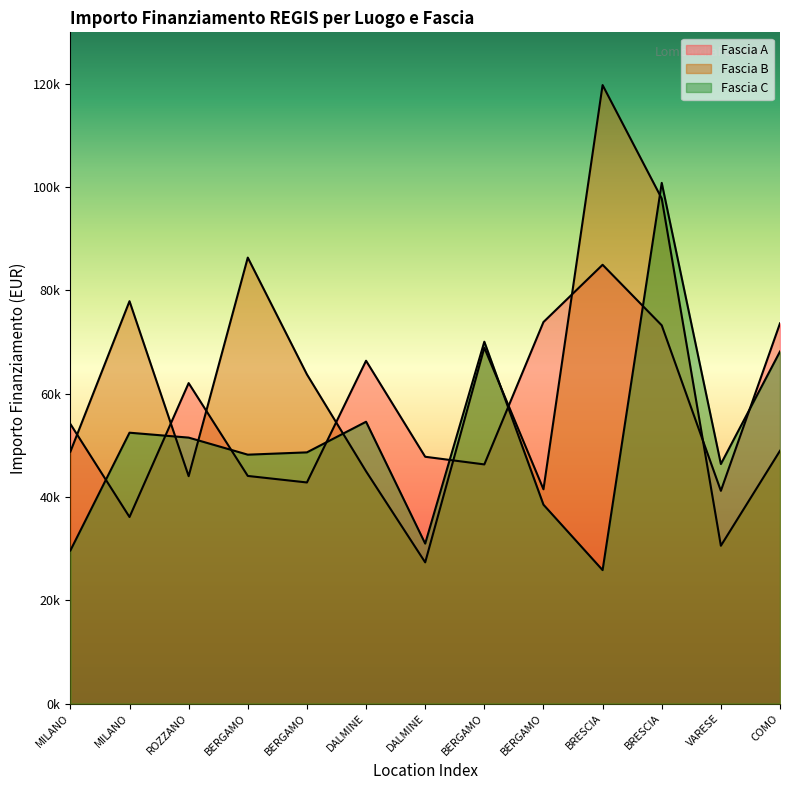

Between MILANO and BRESCIA, which is larger?

BRESCIA